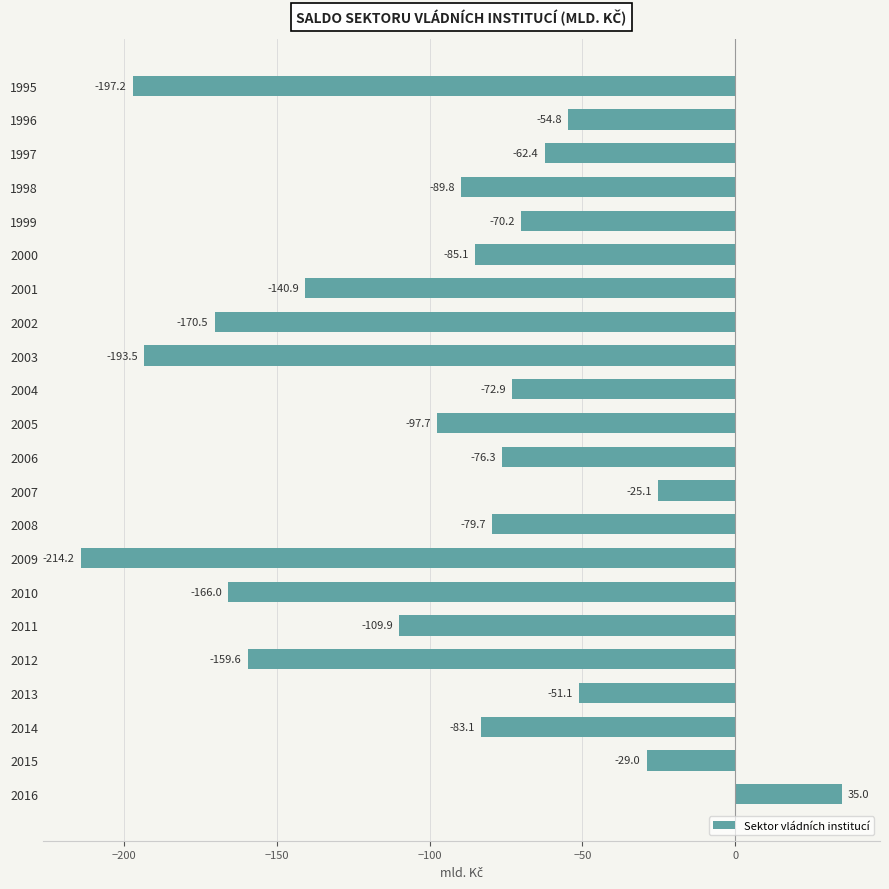

Where is the data nearest to the value -89?

1998